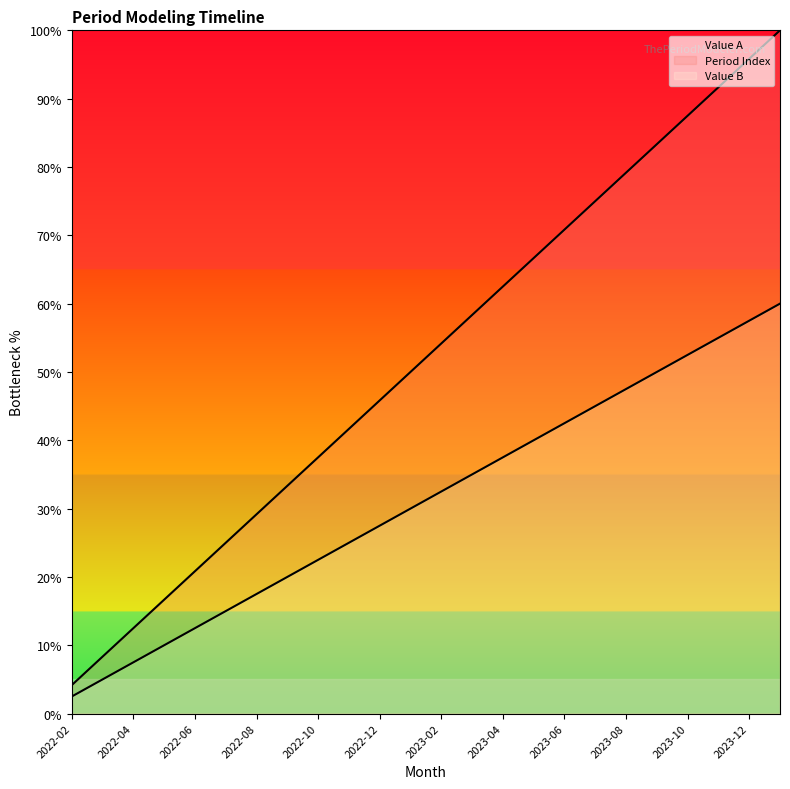

Rank the series by their average value, from highest to lowest.

Period Index, Value B